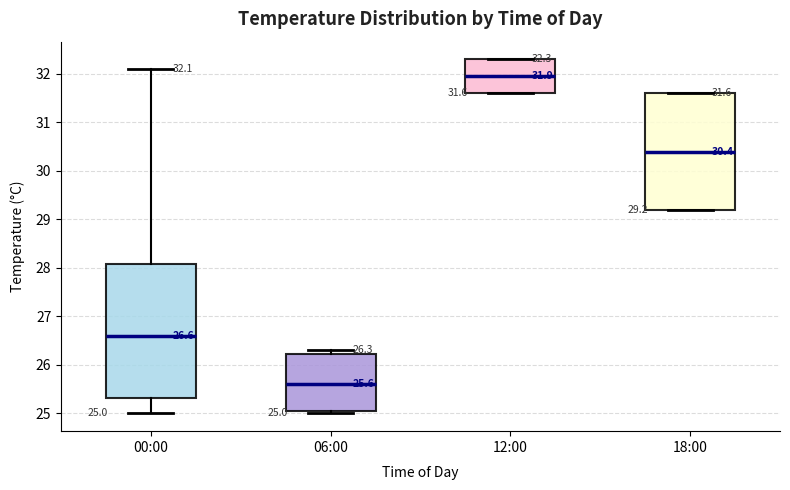

Which box has the lowest median line?

06:00